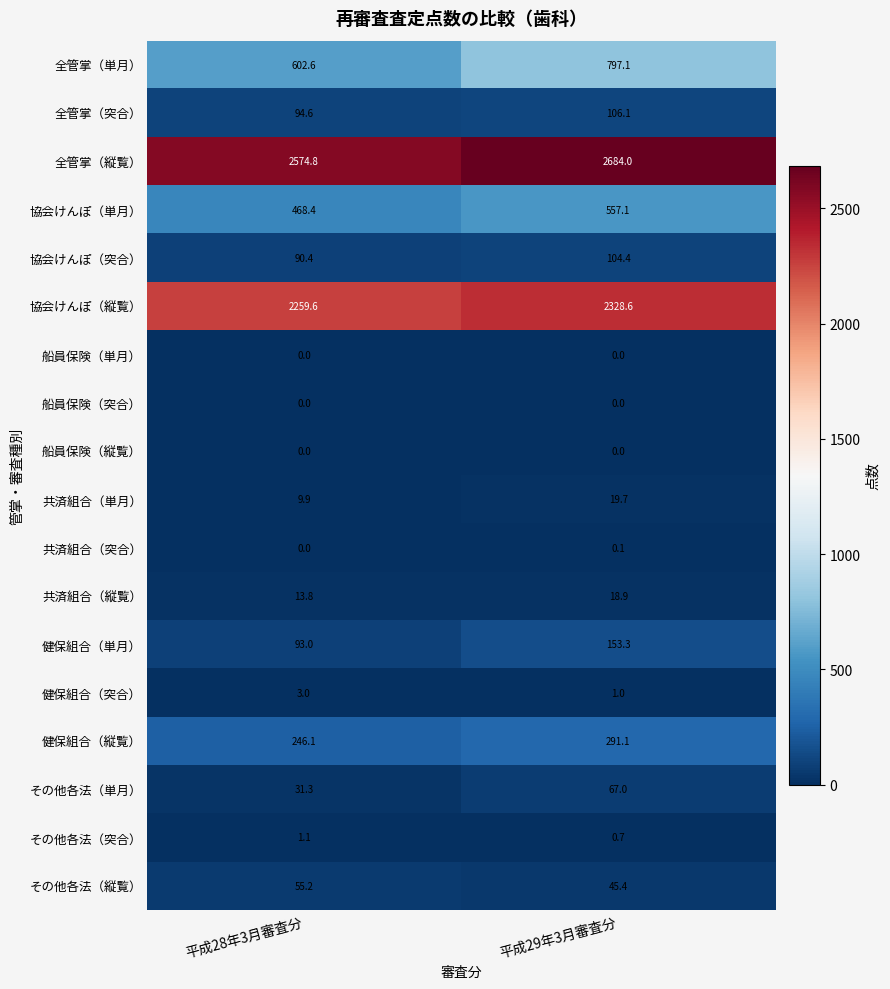

What is the greatest value displayed?

2684.0